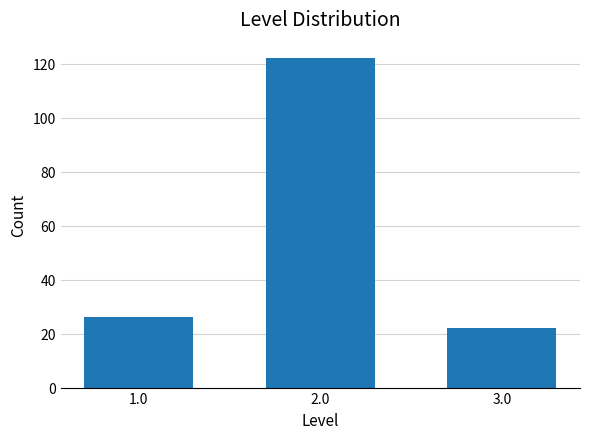

Reading left to right, list all the values displayed in this chart.

1.0=26	2.0=122	3.0=22